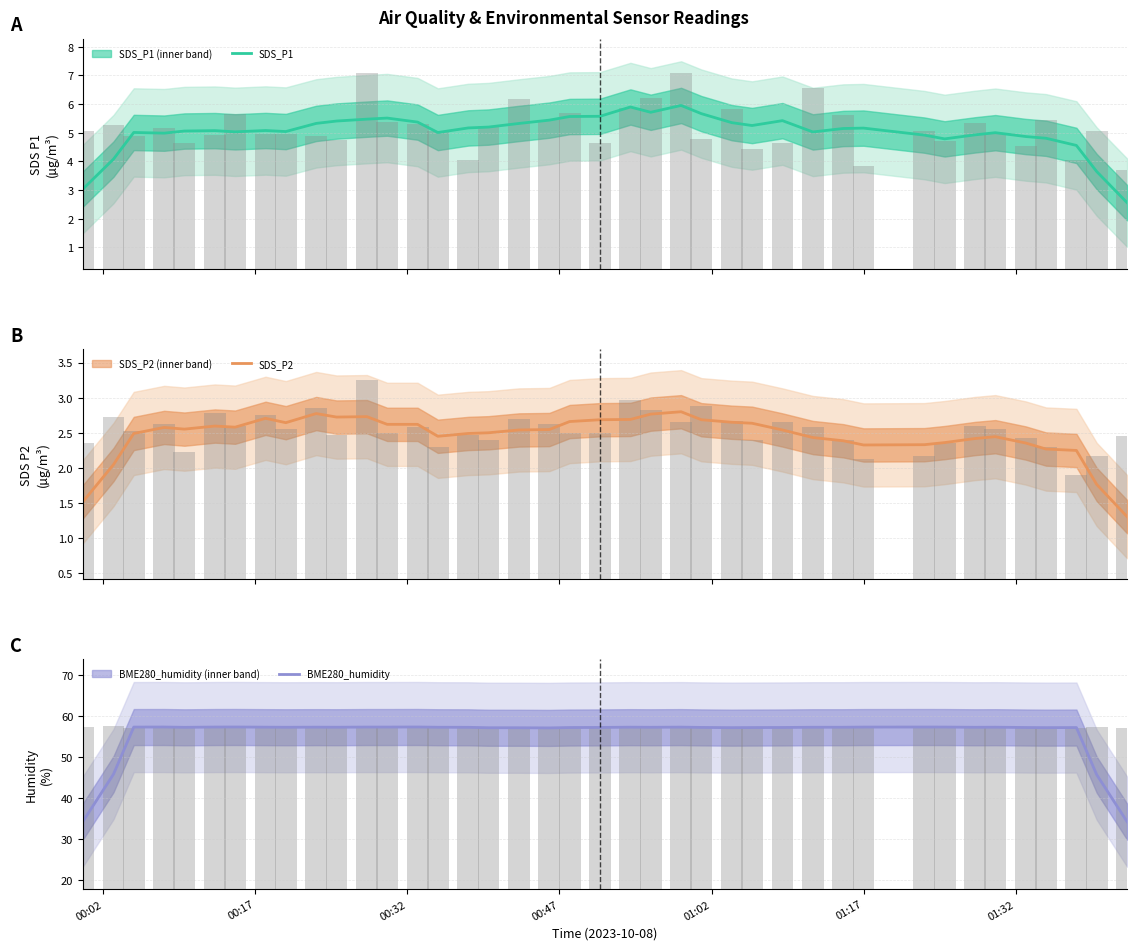

Which series has the largest range (max minus min)?

BME280_humidity